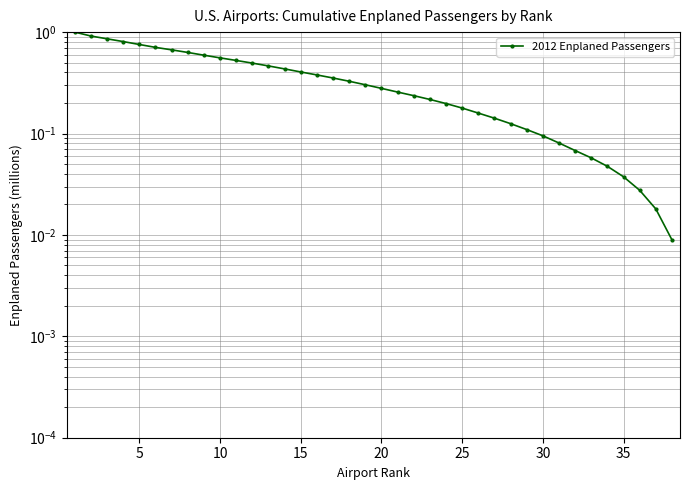

The chart shows a value of 0.1 at 33. True or false?

False